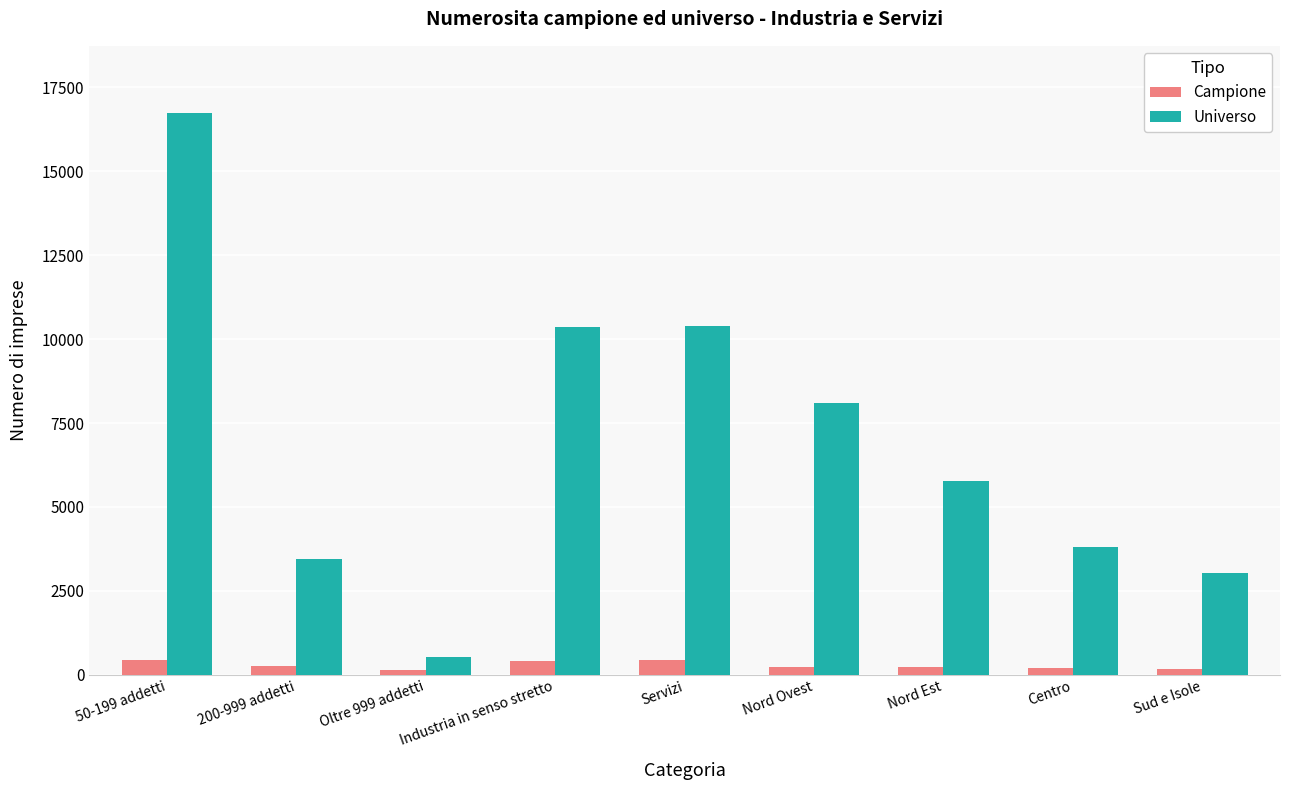

List the series in order of their overall mean, highest first.

Universo, Campione